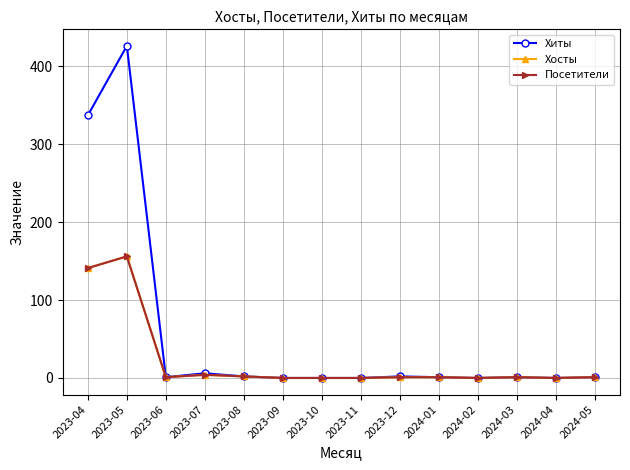

What is the label of the 14th point from the left?

2024-05